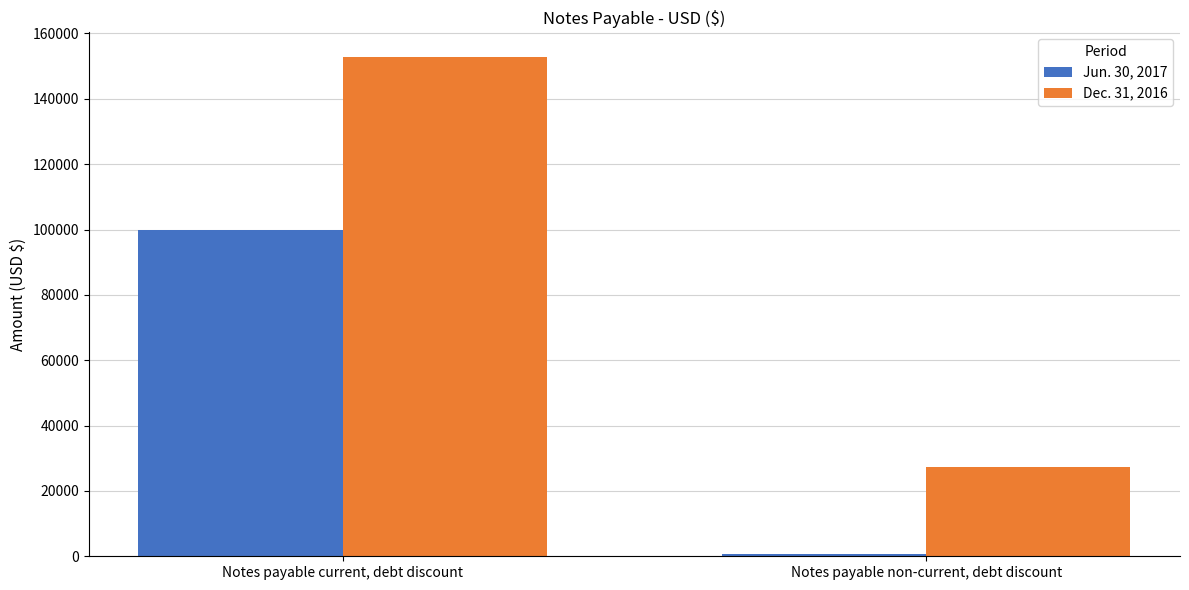

How many data points does each series have?

2